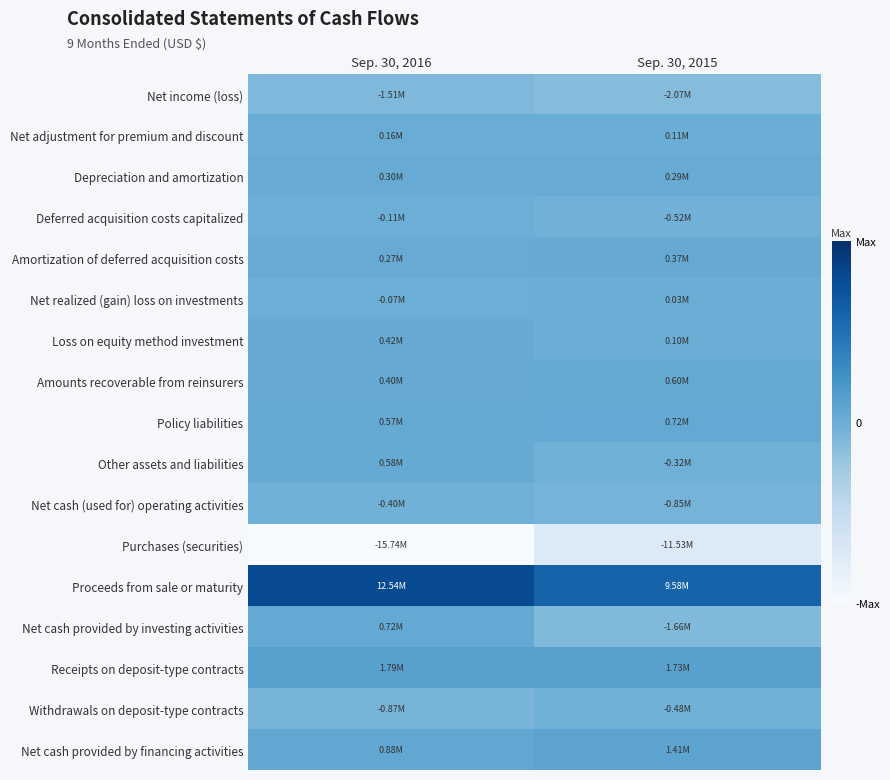

Reading right to left, transcribe all the data shown in this chart.

Net income (loss): Sep. 30, 2015=-0.1	Sep. 30, 2016=-0.1
Net adjustment for premium and discount: Sep. 30, 2015=0.0	Sep. 30, 2016=0.0
Depreciation and amortization: Sep. 30, 2015=0.0	Sep. 30, 2016=0.0
Deferred acquisition costs capitalized: Sep. 30, 2015=-0.0	Sep. 30, 2016=-0.0
Amortization of deferred acquisition costs: Sep. 30, 2015=0.0	Sep. 30, 2016=0.0
Net realized (gain) loss on investments: Sep. 30, 2015=0.0	Sep. 30, 2016=-0.0
Loss on equity method investment: Sep. 30, 2015=0.0	Sep. 30, 2016=0.0
Amounts recoverable from reinsurers: Sep. 30, 2015=0.0	Sep. 30, 2016=0.0
Policy liabilities: Sep. 30, 2015=0.0	Sep. 30, 2016=0.0
Other assets and liabilities: Sep. 30, 2015=-0.0	Sep. 30, 2016=0.0
Net cash (used for) operating activities: Sep. 30, 2015=-0.1	Sep. 30, 2016=-0.0
Purchases (securities): Sep. 30, 2015=-0.7	Sep. 30, 2016=-1.0
Proceeds from sale or maturity: Sep. 30, 2015=0.6	Sep. 30, 2016=0.8
Net cash provided by investing activities: Sep. 30, 2015=-0.1	Sep. 30, 2016=0.0
Receipts on deposit-type contracts: Sep. 30, 2015=0.1	Sep. 30, 2016=0.1
Withdrawals on deposit-type contracts: Sep. 30, 2015=-0.0	Sep. 30, 2016=-0.1
Net cash provided by financing activities: Sep. 30, 2015=0.1	Sep. 30, 2016=0.1